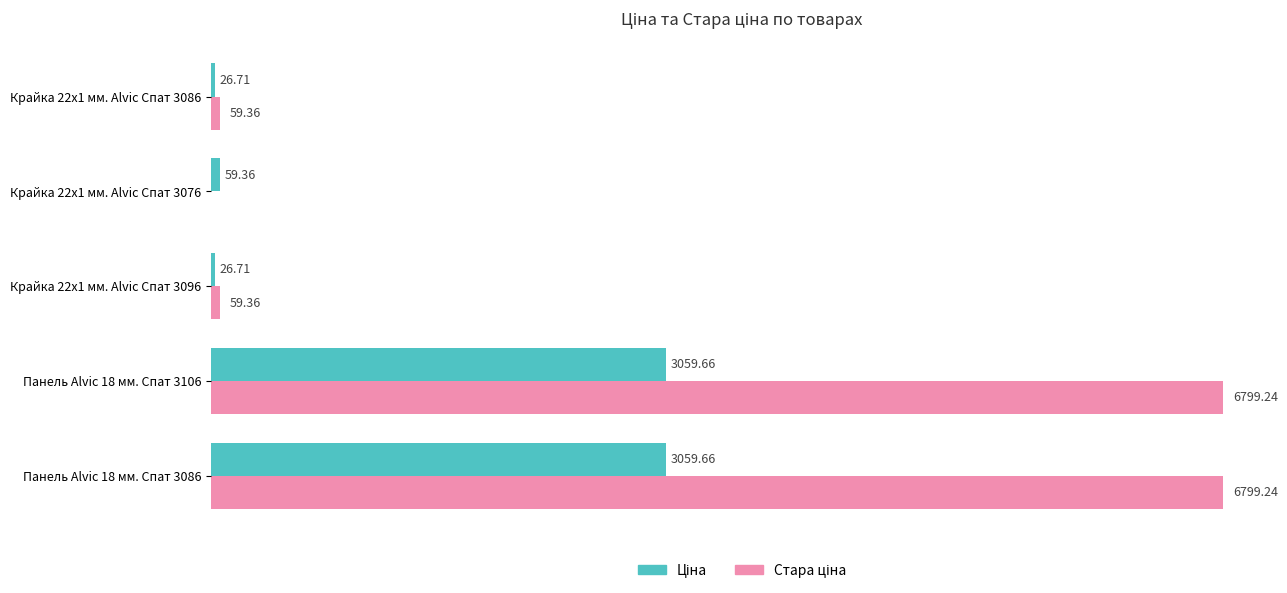

At how many categories does at least one series exceed 2421?

2